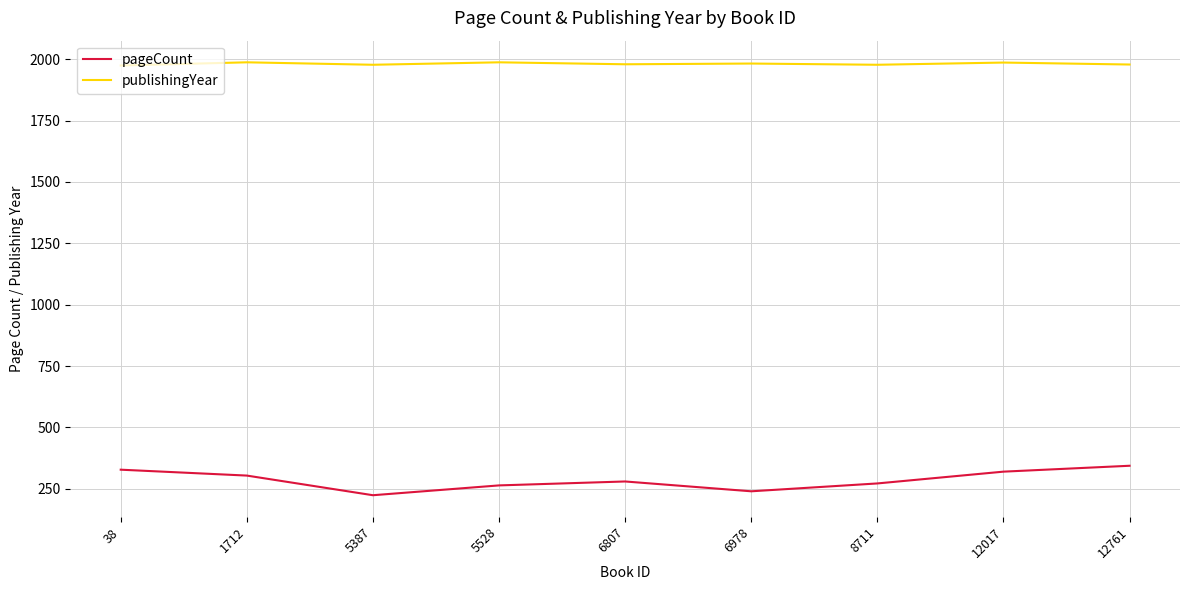

List the series in order of their overall mean, highest first.

publishingYear, pageCount